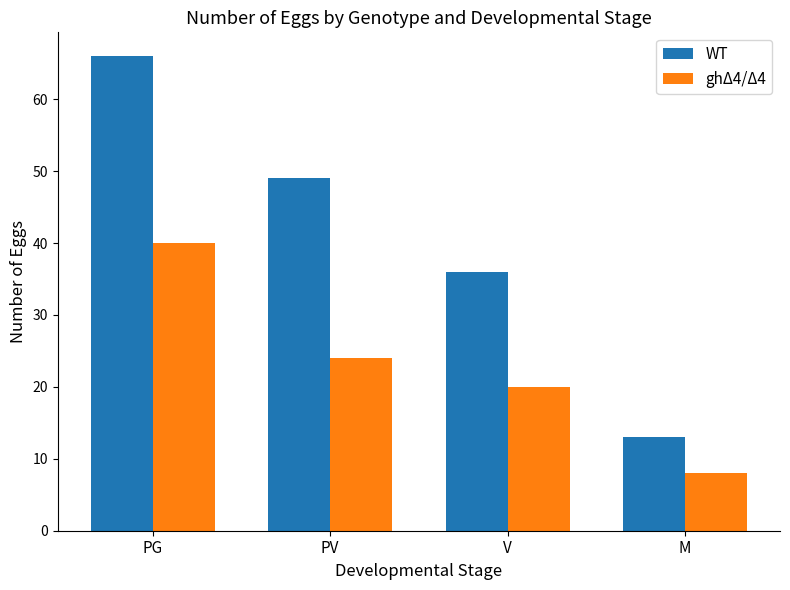

Rank the series by their maximum value, from lowest to highest.

ghΔ4/Δ4, WT